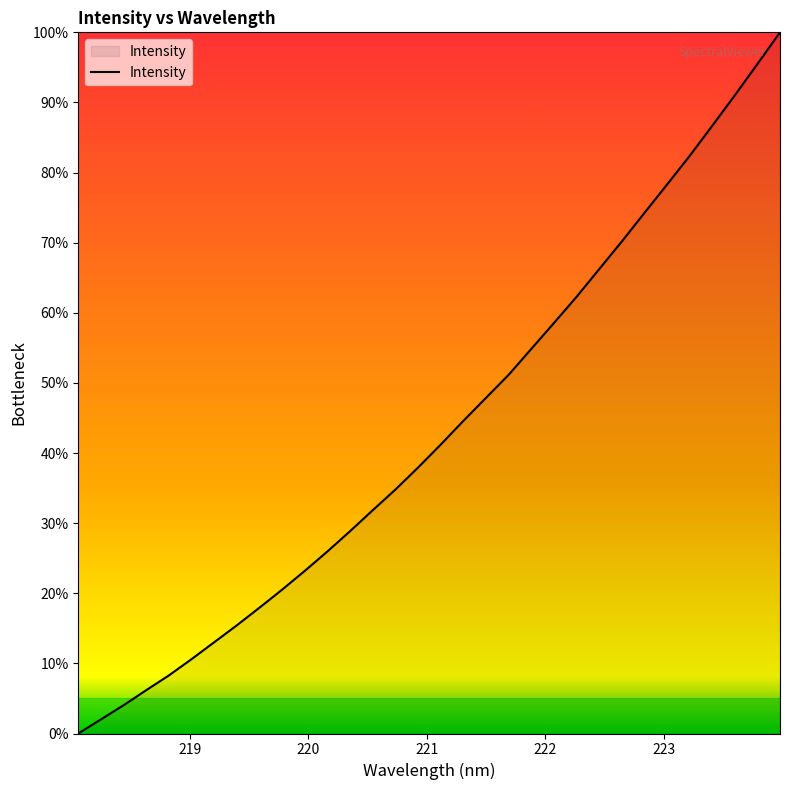

What is the sum of all values?

1385.5